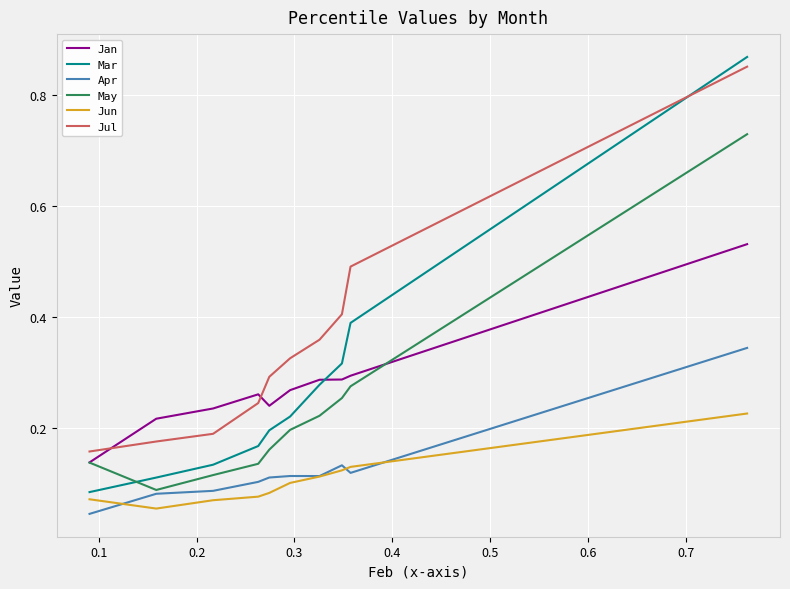

Which series has the widest spread of values?

Mar